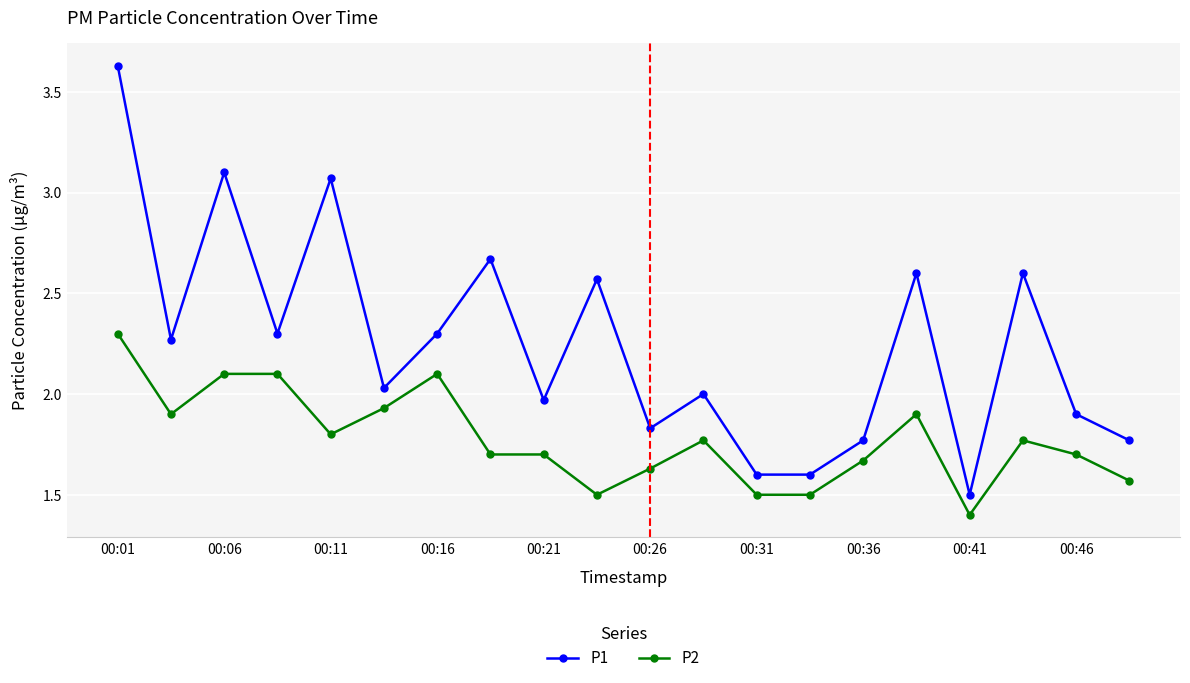

Which series has the widest spread of values?

P1